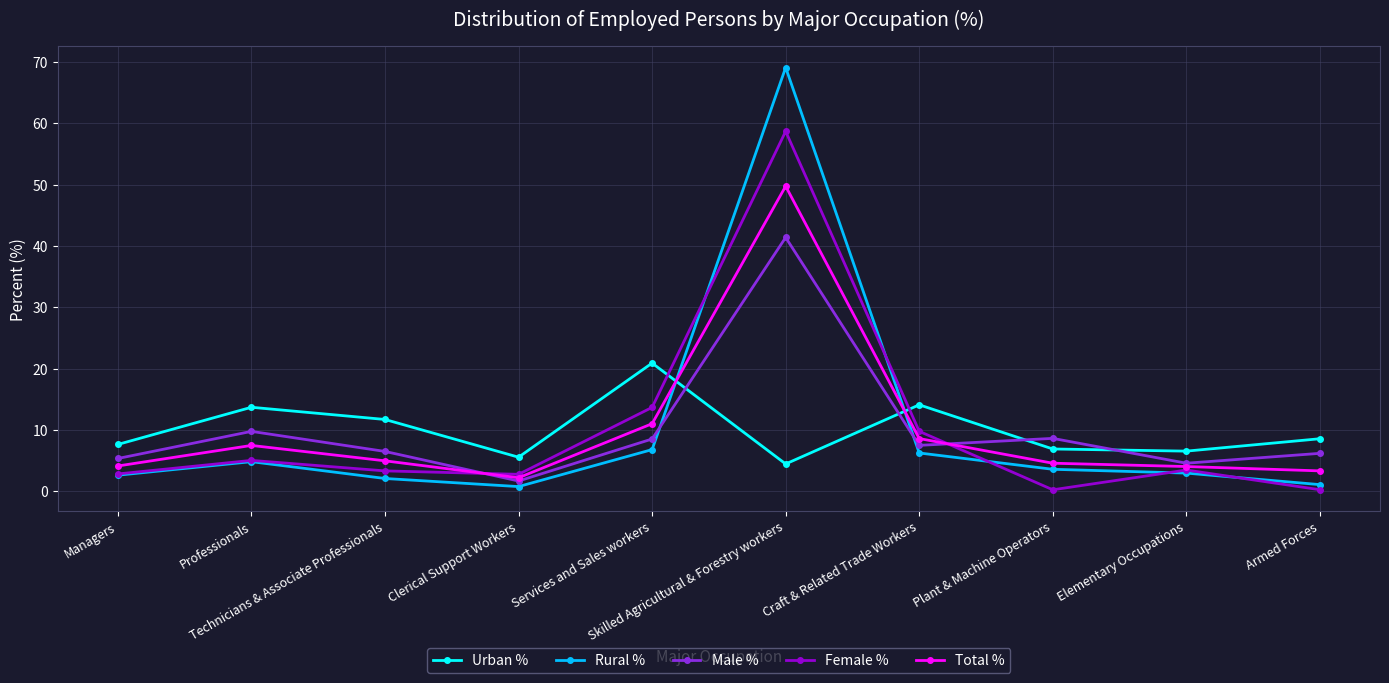

Which category has the highest value in the Female % series?

Skilled Agricultural & Forestry workers